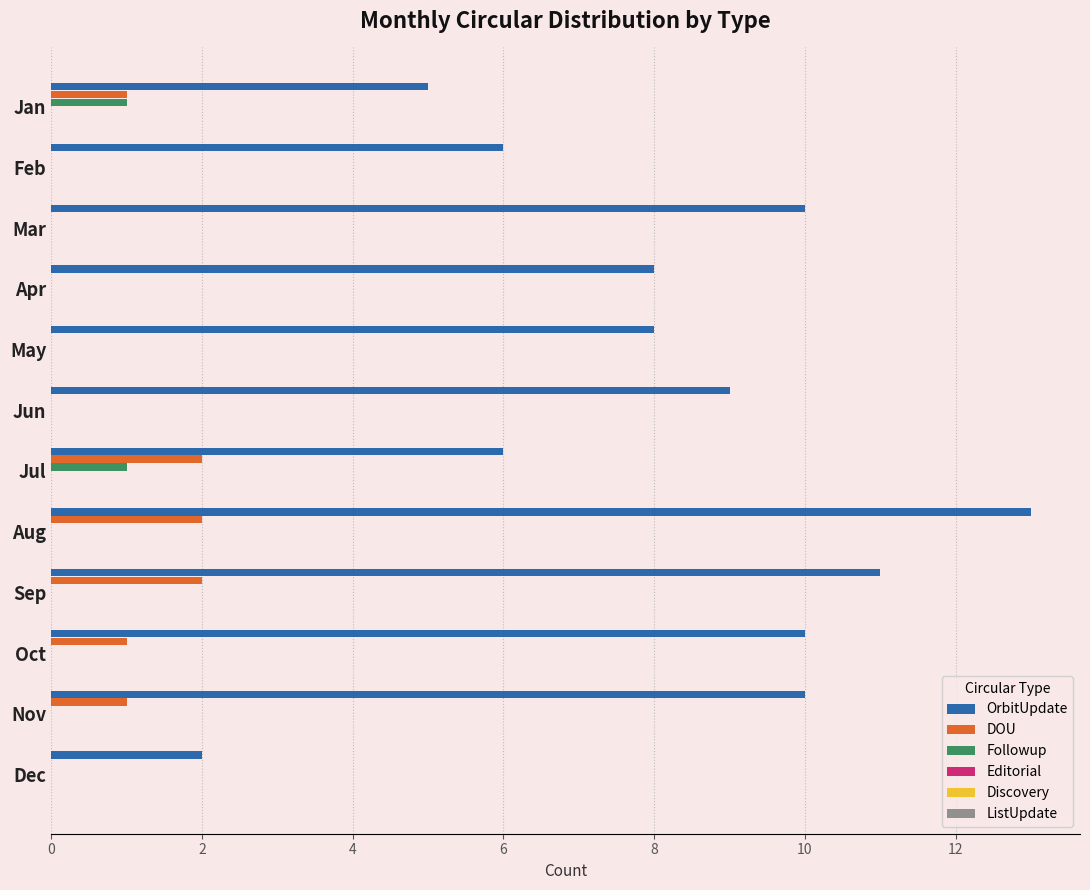

What is the sum of the OrbitUpdate values at Jun and Aug?

22